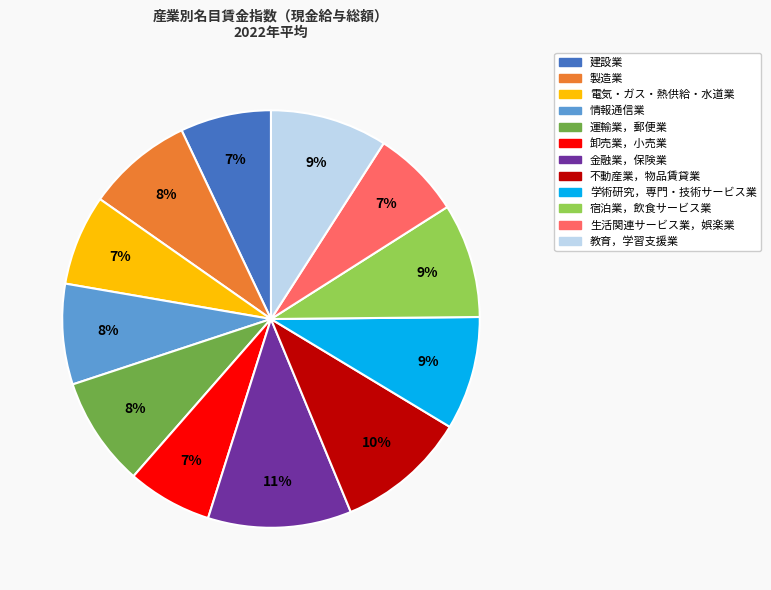

What is the largest slice in the pie chart?

金融業，保険業